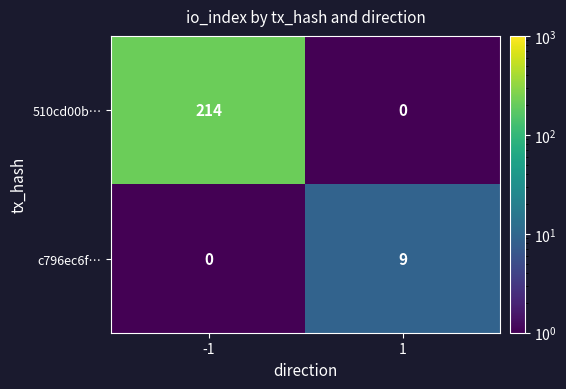

Which series changed the most between -1 and 1?

510cd00b…